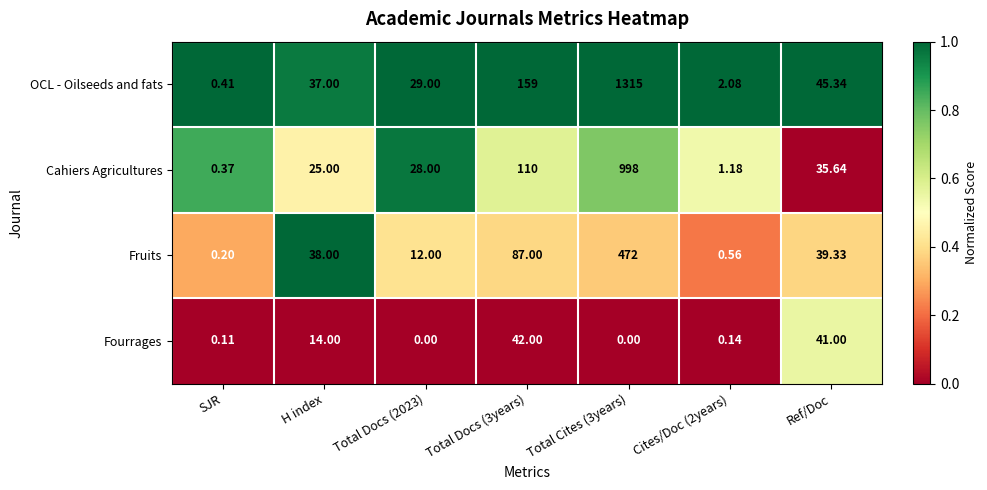

Between H index and Total Docs (2023), which series saw the biggest shift?

Fruits